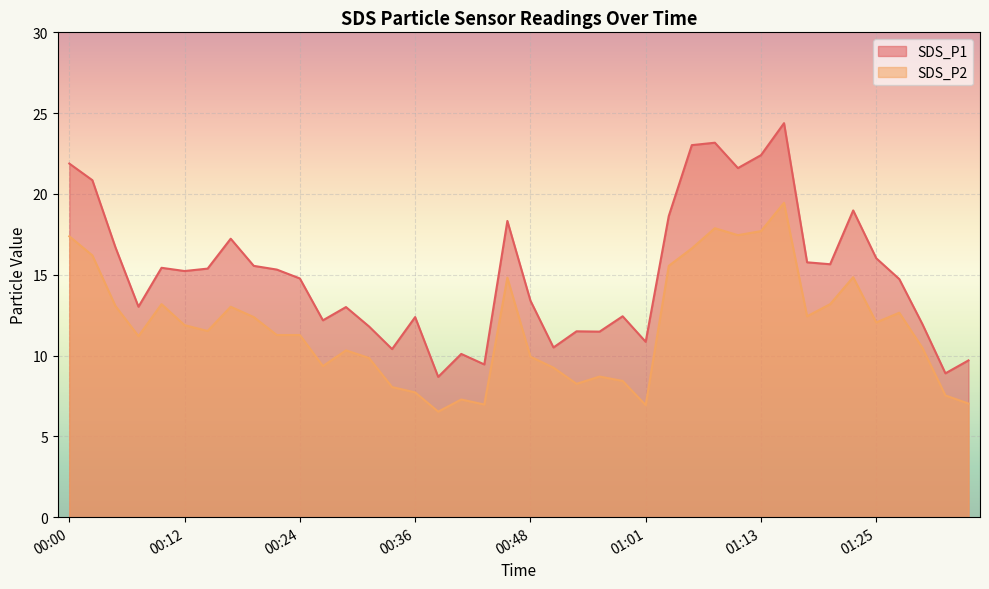

Which has a higher value, 00:56 or 00:14?

00:14